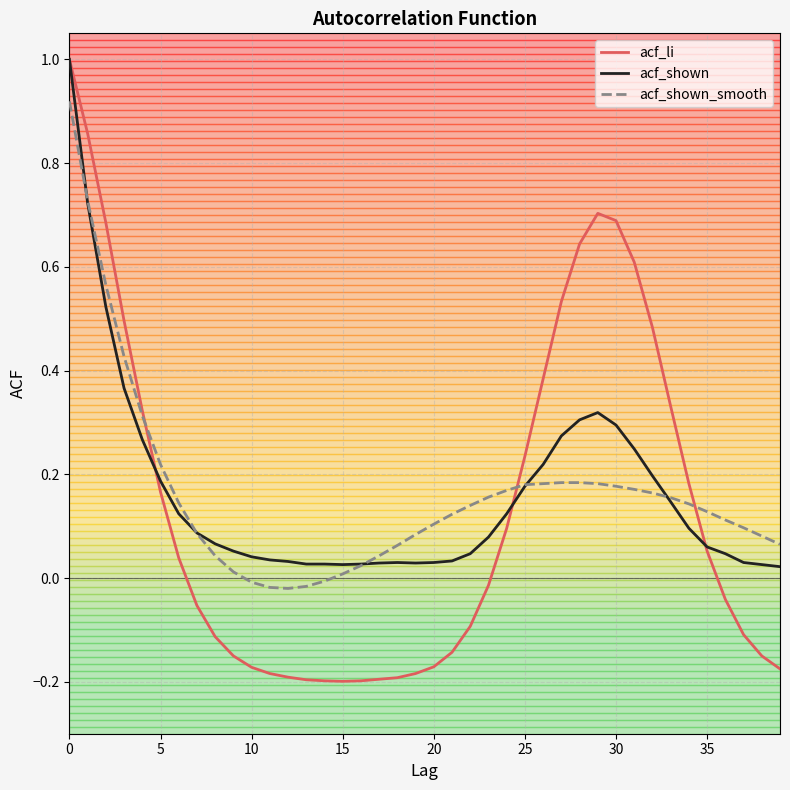

What is the maximum value shown in the chart?

1.0